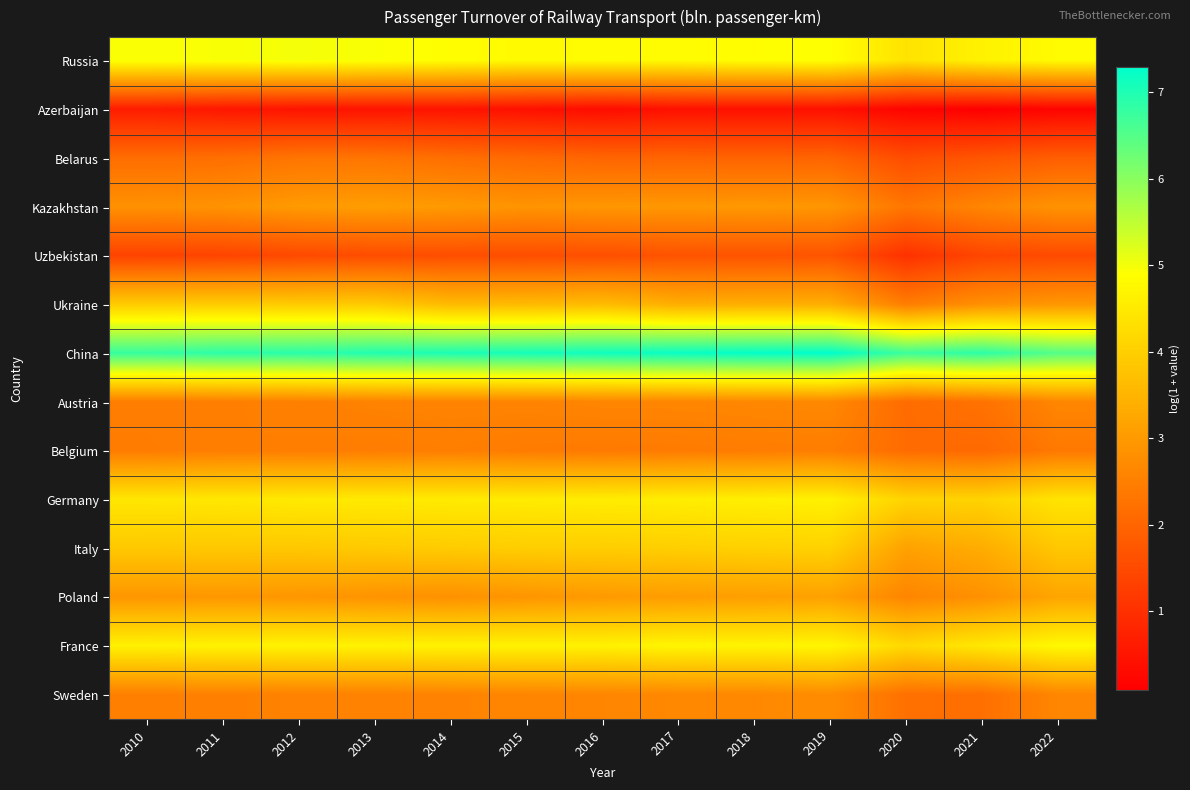

What is the total value across all series at 2022?

44.6